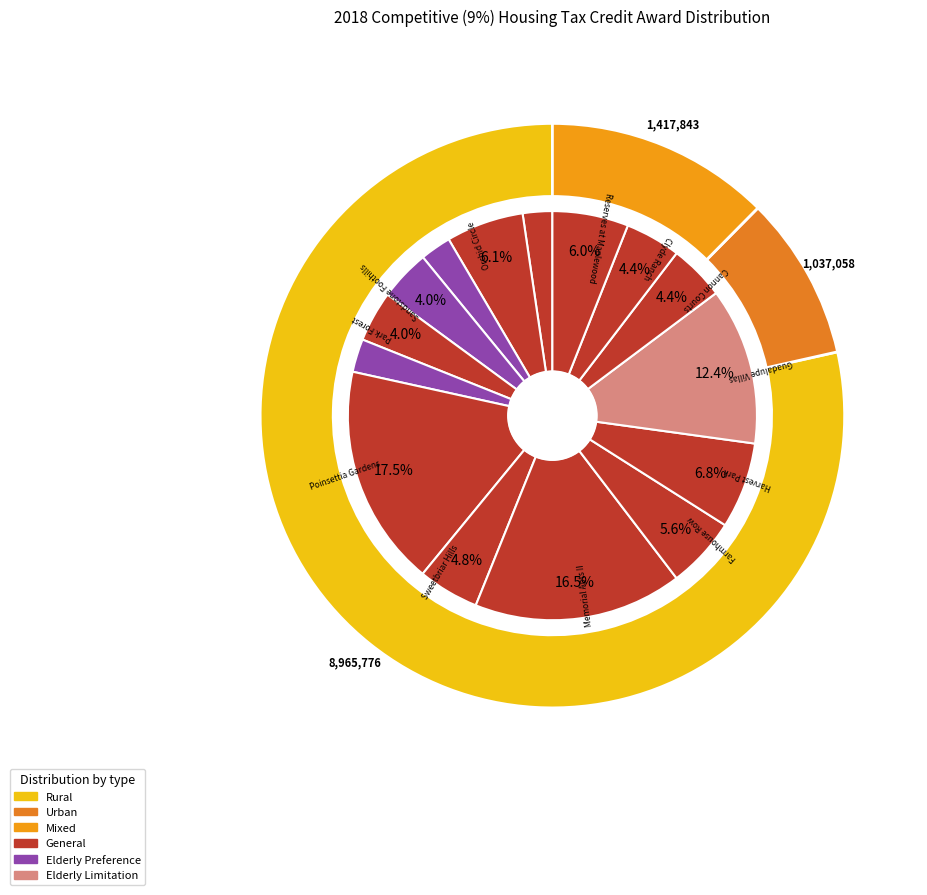

What percentage is NOT represented by Elderly Limitation?

87.6%